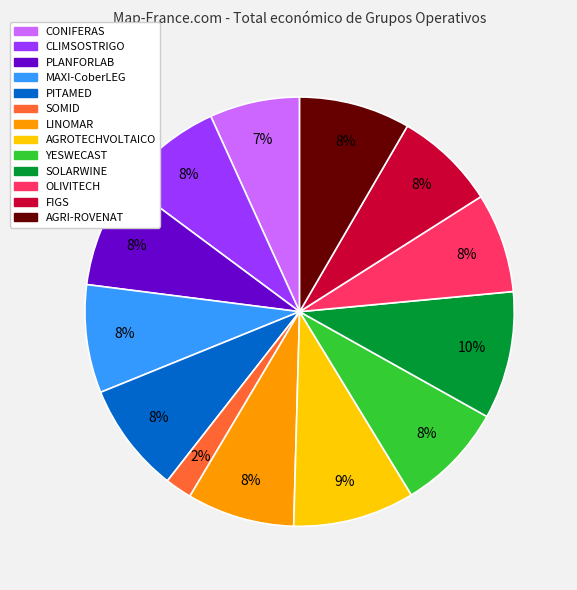

Combined, do SOLARWINE and AGRI-ROVENAT account for over 50%?

No